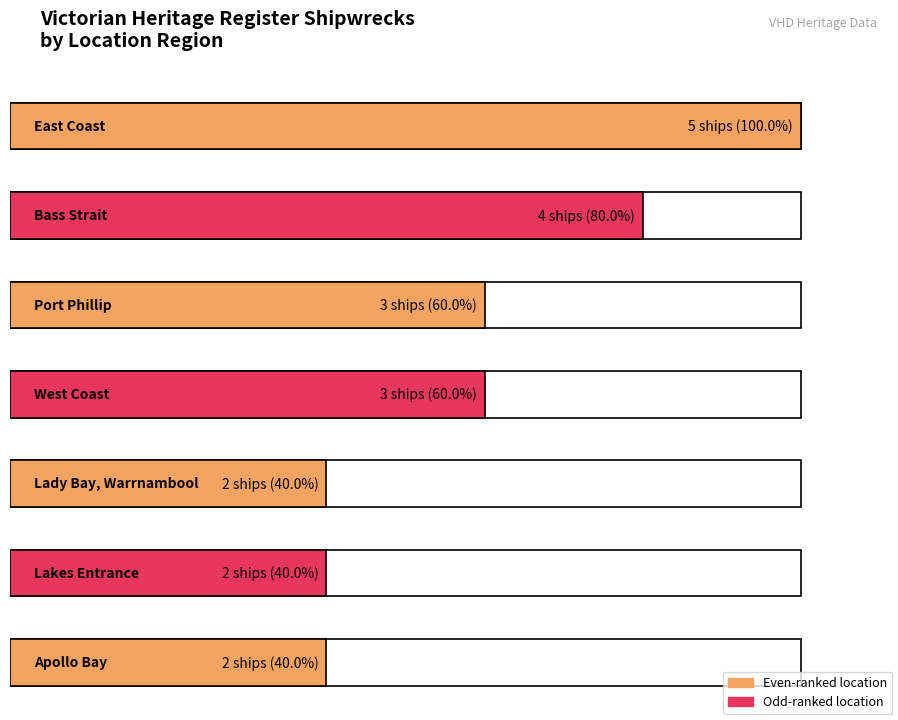

Reading left to right, what are all the values shown in this chart?

East Coast=5	Bass Strait=4	Port Phillip=3	West Coast=3	Lady Bay Warrnambool=2	Lakes Entrance=2	Apollo Bay=2